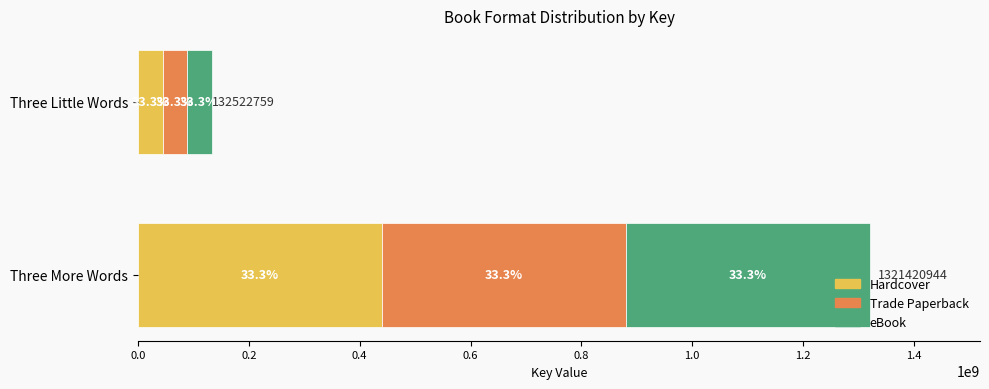

What are all the series names shown in the legend?

Hardcover, Trade Paperback, eBook